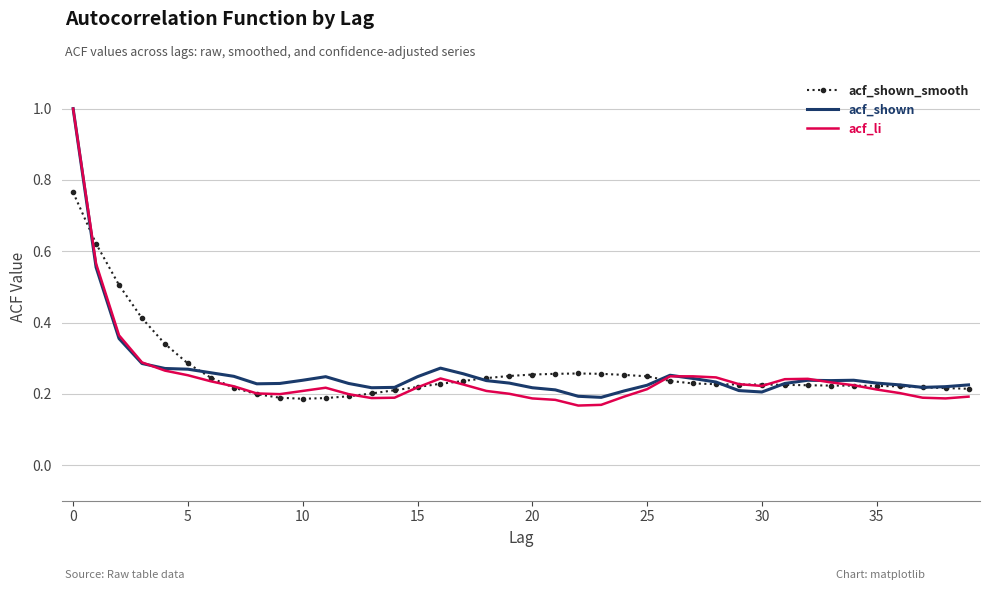

What is the maximum value shown in the chart?

1.0